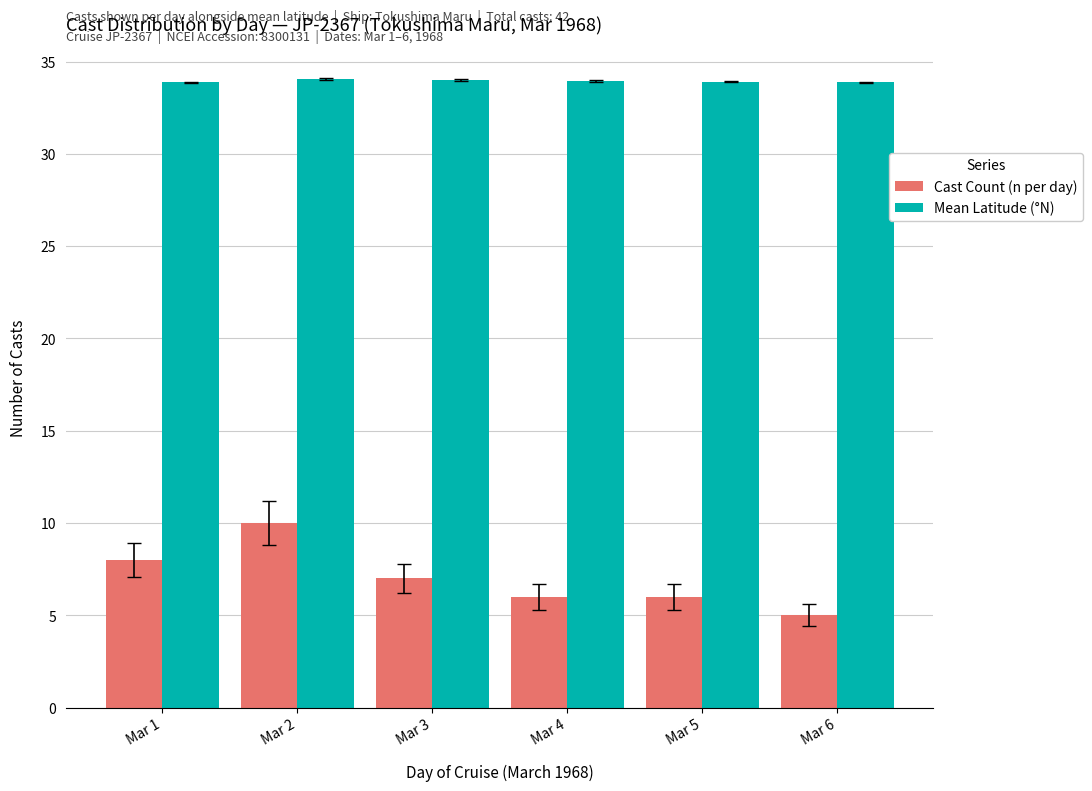

The Cast Count (n per day) series shows 9.4 at Mar 4. True or false?

False